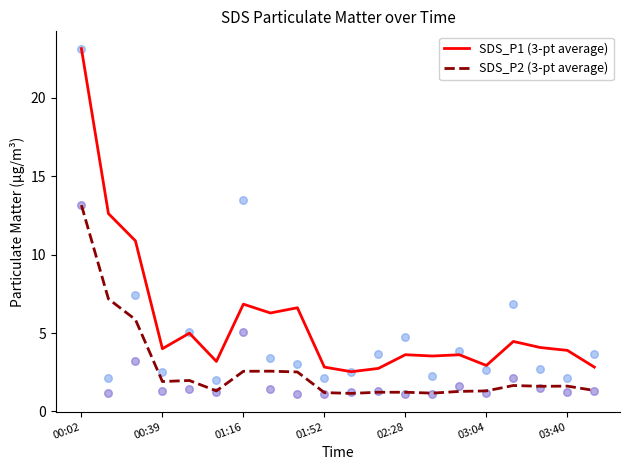

What is the highest value of the SDS_P2 (3-pt average) series?

13.2